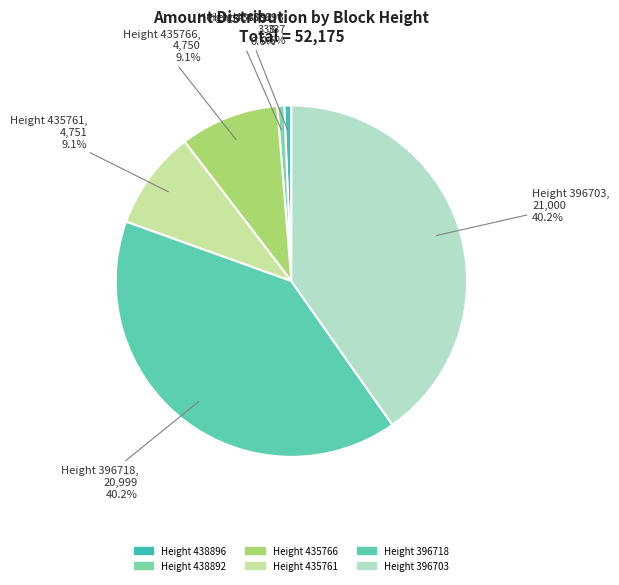

Count the number of slices in the pie.

6